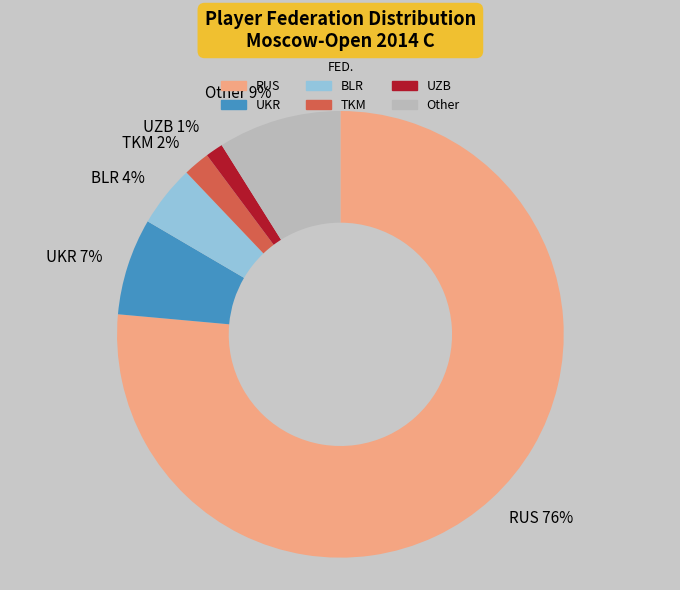

How many segments does this pie chart have?

6